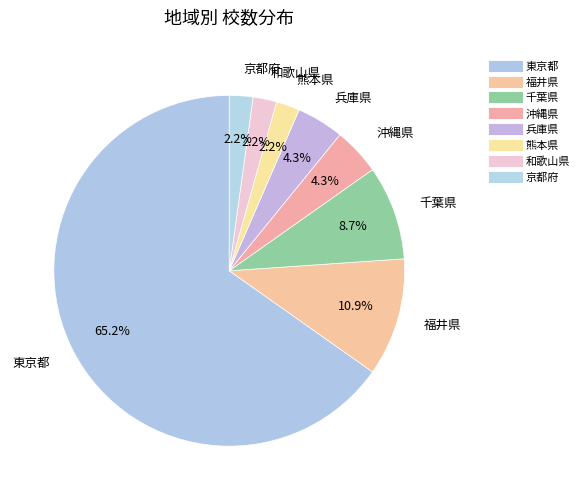

To the nearest percent, what portion does 福井県 represent?

11%